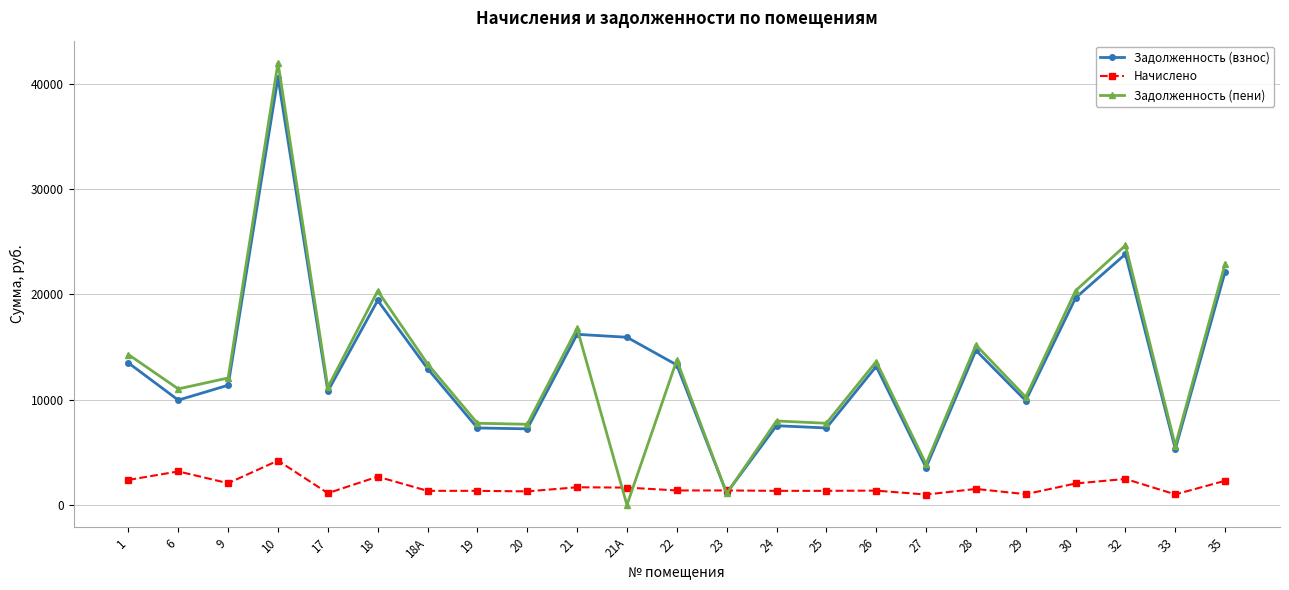

At which category is the sum across all series the highest?

10